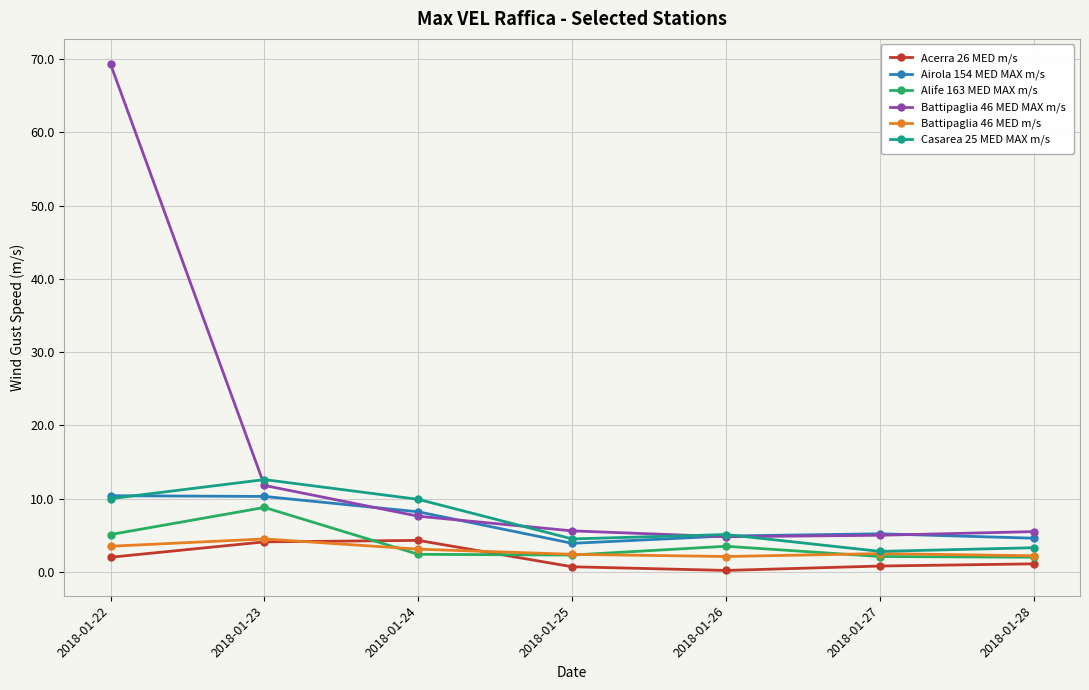

What are all the series names shown in the legend?

Acerra 26 MED m/s, Airola 154 MED MAX m/s, Alife 163 MED MAX m/s, Battipaglia 46 MED MAX m/s, Battipaglia 46 MED m/s, Casarea 25 MED MAX m/s